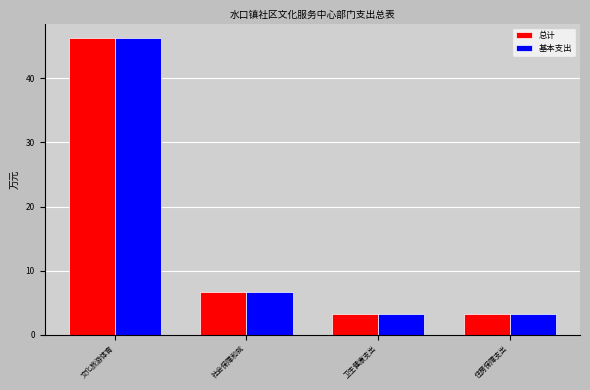

Where does the 总计 series first go above 6?

文化旅游体育